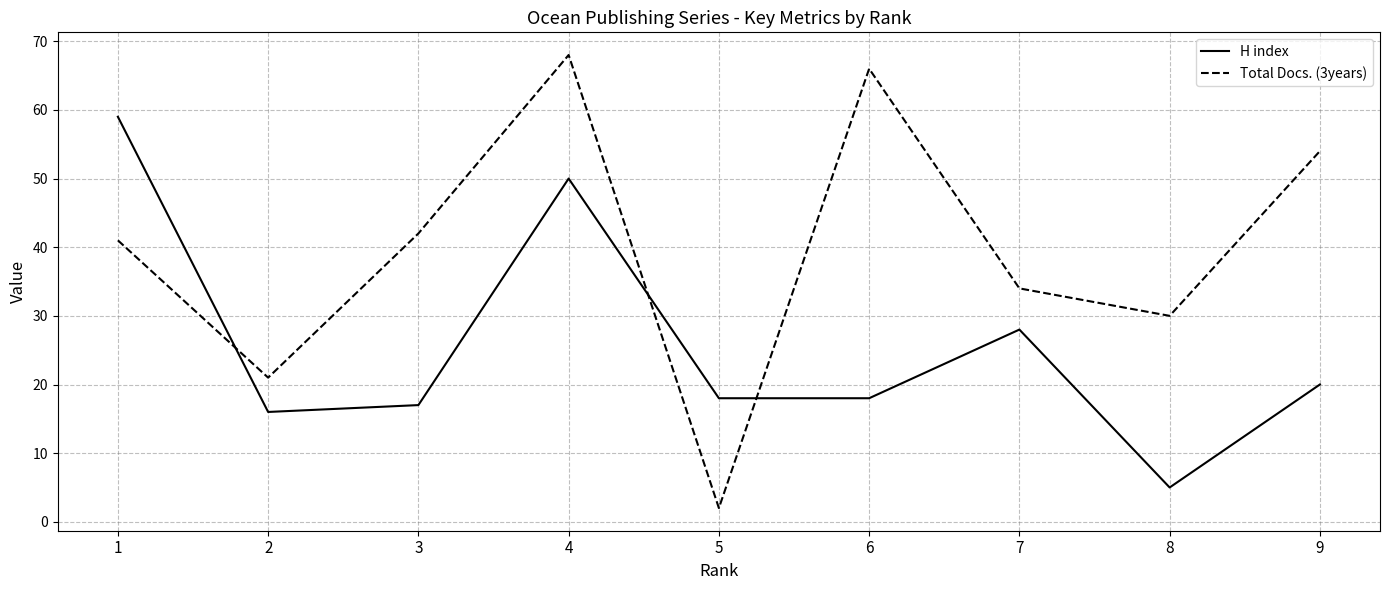

What is the difference between the Total Docs. (3years) values at 8 and 4?

38